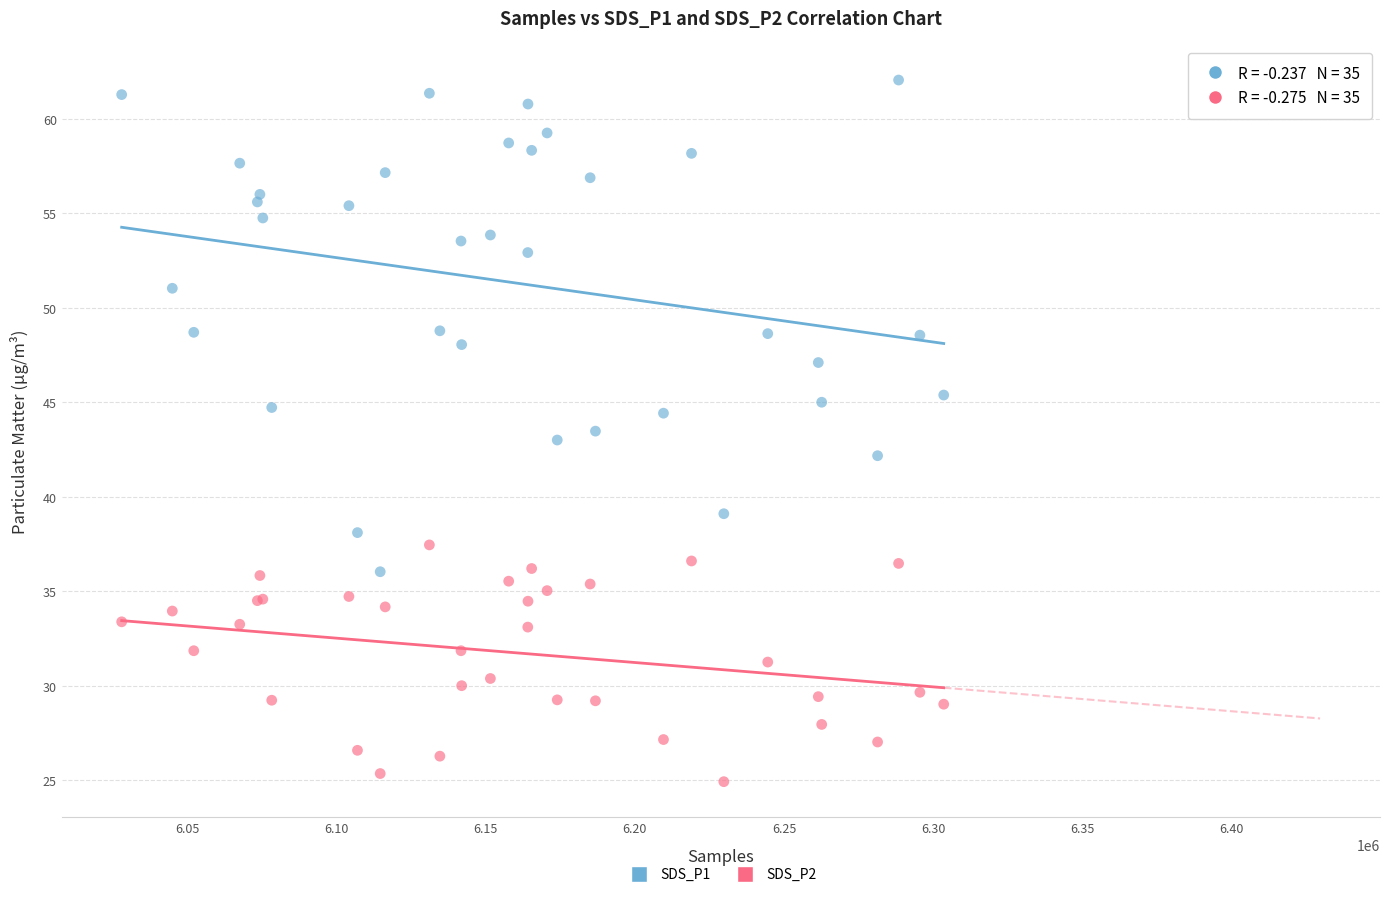

Which series reaches the minimum Y coordinate?

SDS_P2